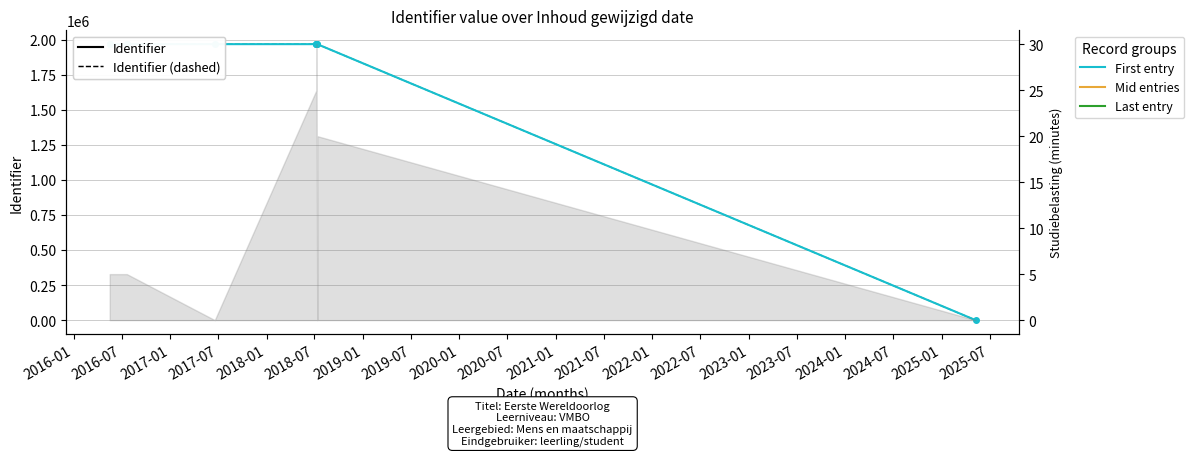

Rank the series at 2017-07 from lowest to highest value.

Identifier, Identifier (dashed)